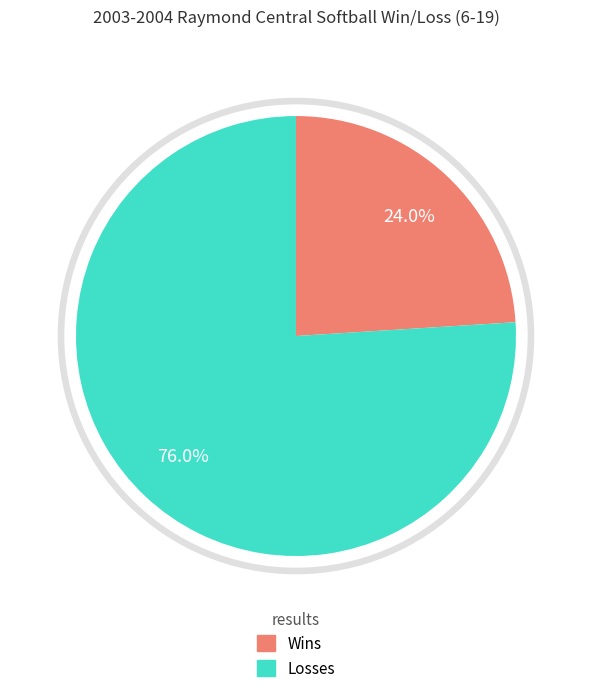

To the nearest percent, what percentage of the pie is Losses?

76%